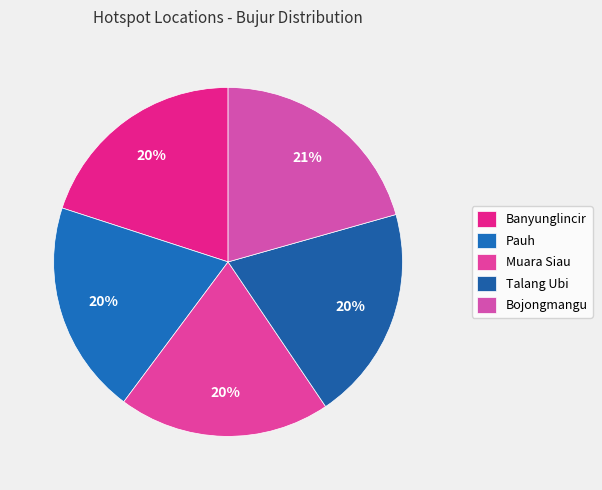

To the nearest percent, what portion does Muara Siau represent?

20%